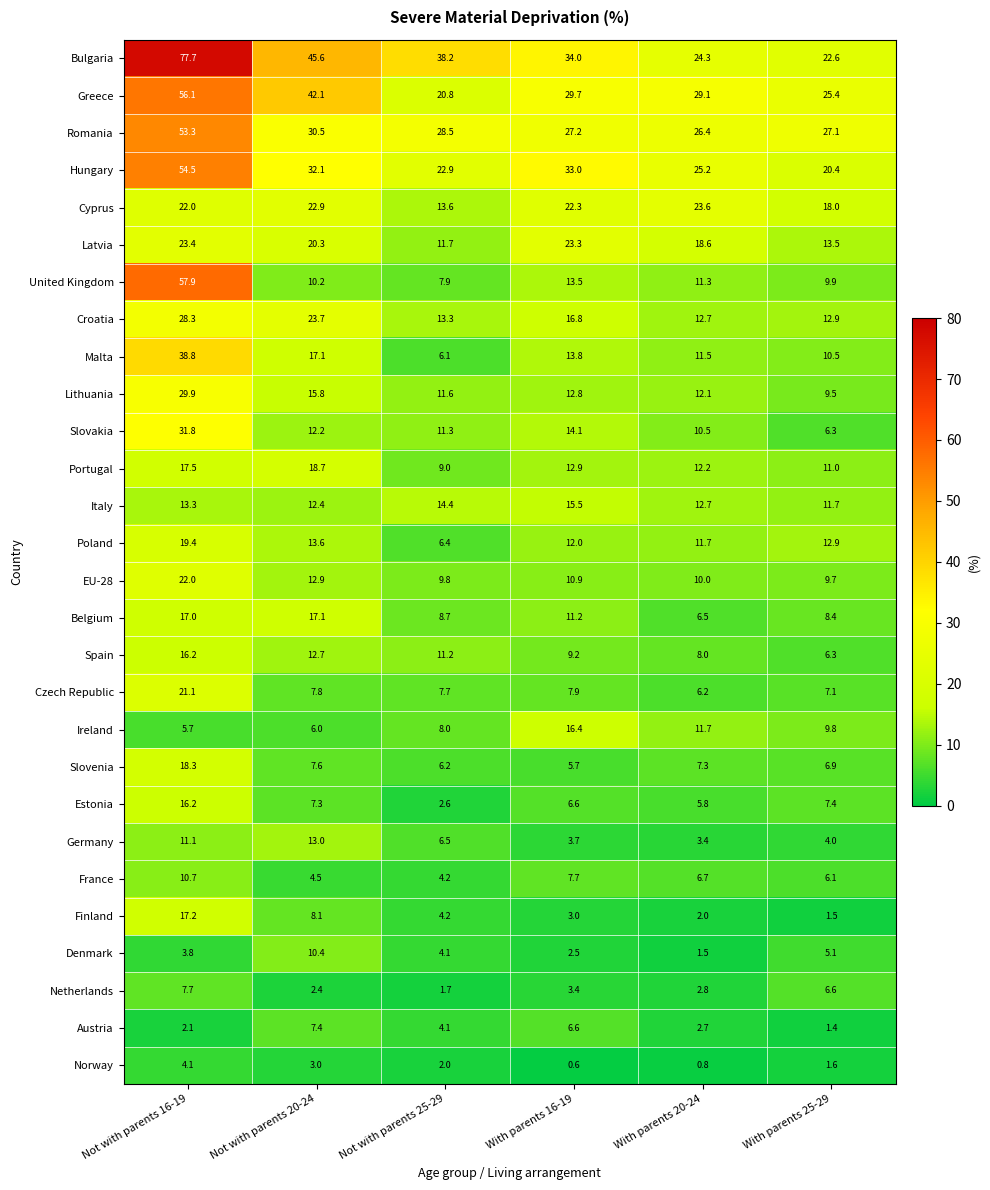

How many values in the Belgium series are below 11?

3